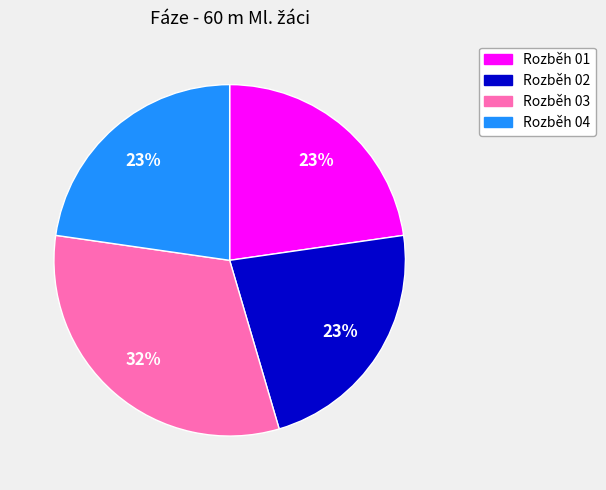

Is there any slice that represents more than half of the pie?

No